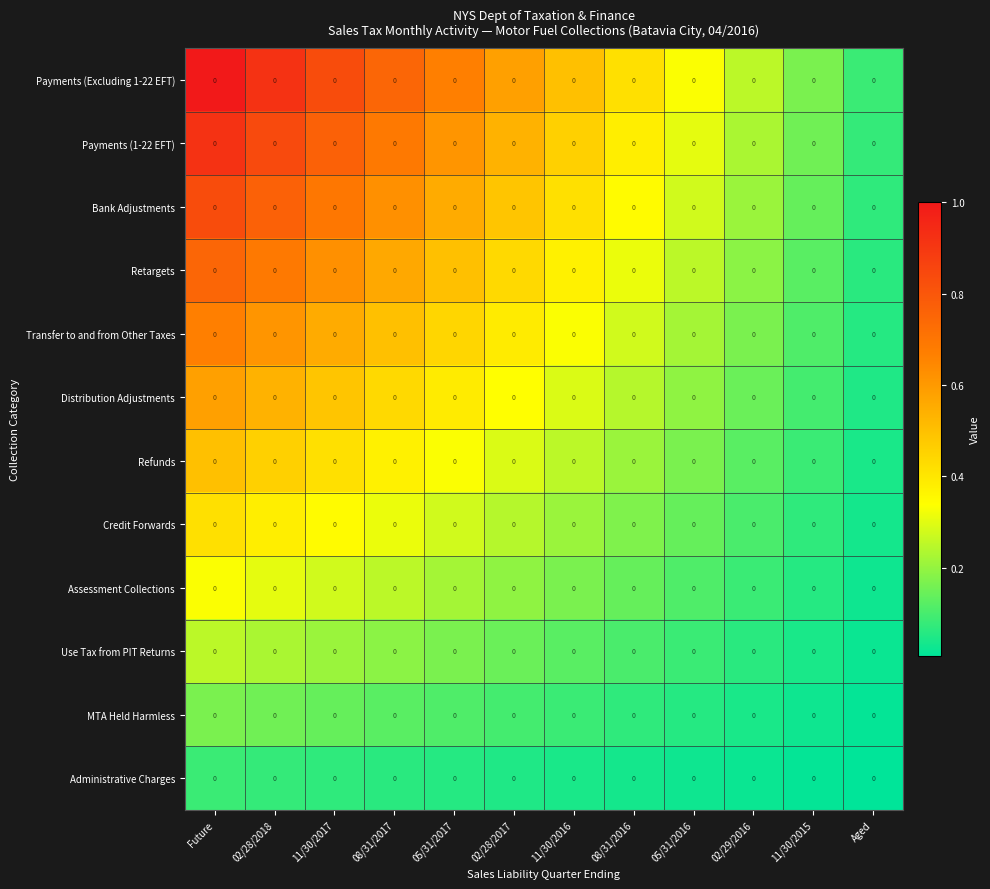

What is the highest value of the Payments (Excluding 1-22 EFT) series?

1.0